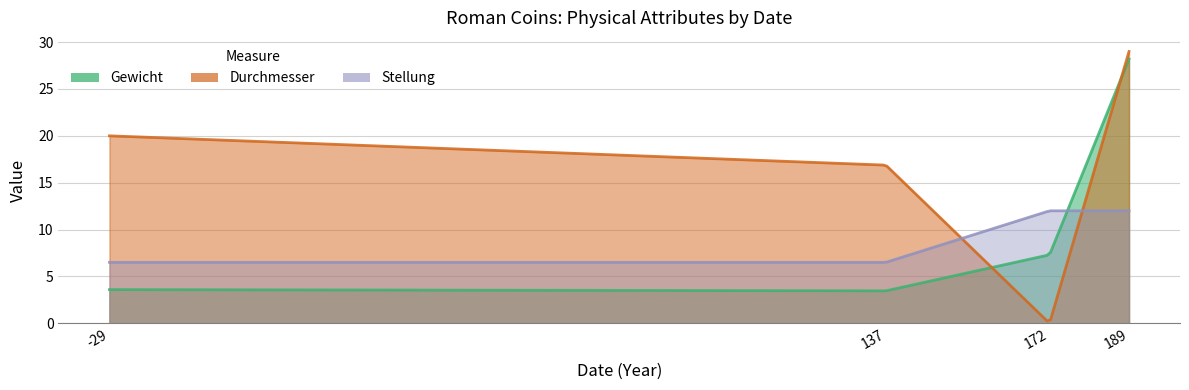

True or false: Gewicht and Durchmesser intersect in this chart.

True